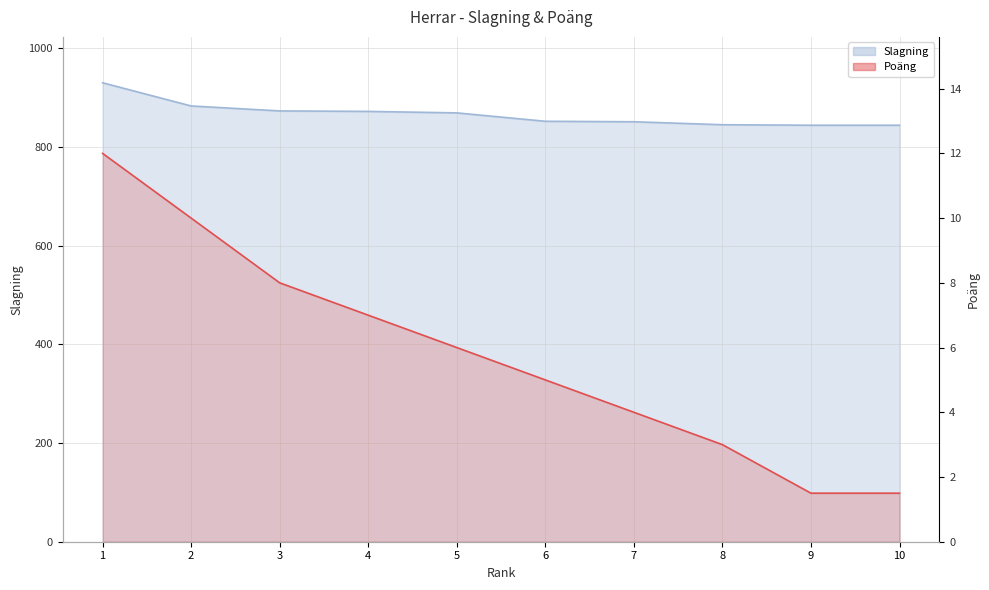

What value does the Slagning series have at 3?

873.0